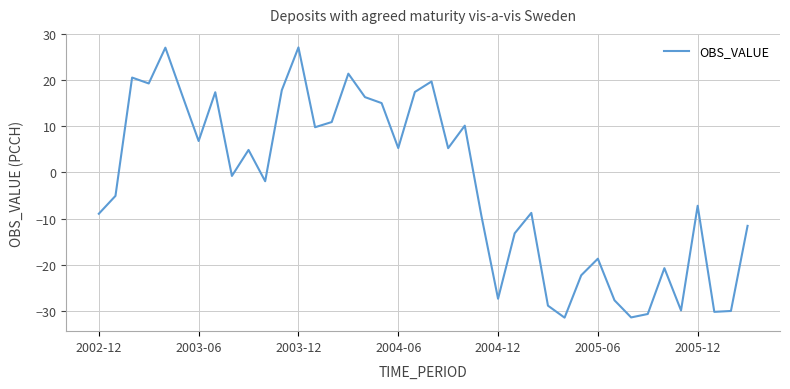

What is the difference between the maximum and minimum values?

58.6